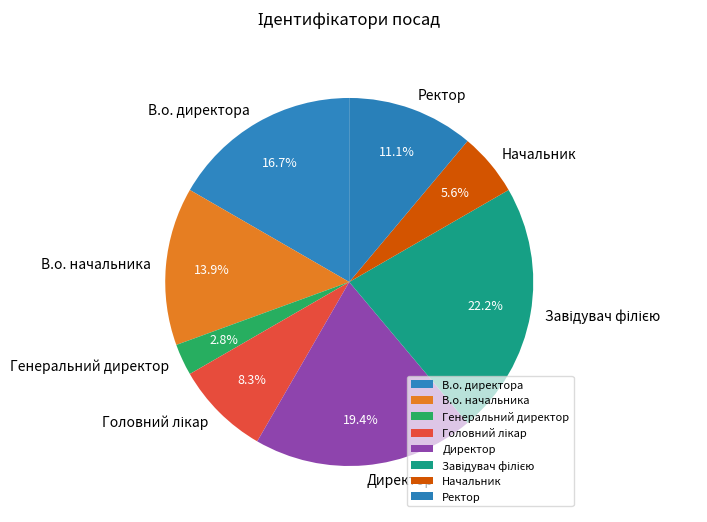

Is it true that Ректор is 21% of the pie?

False